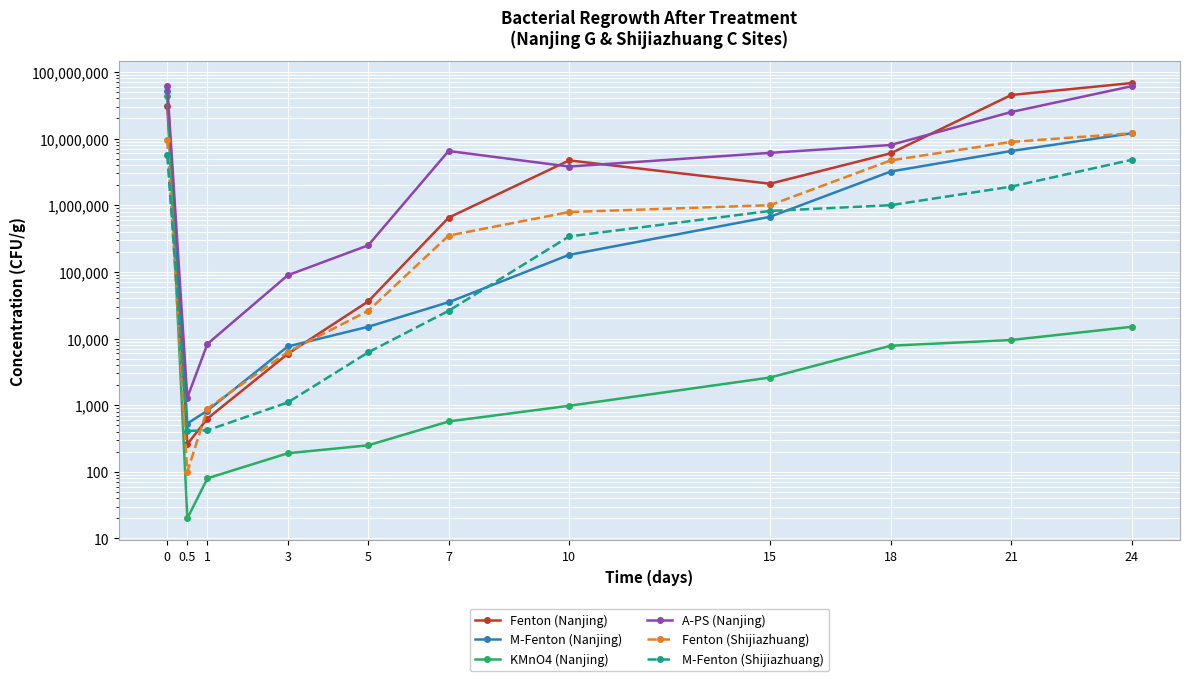

What is the lowest value of the A-PS (Nanjing) series?

1300